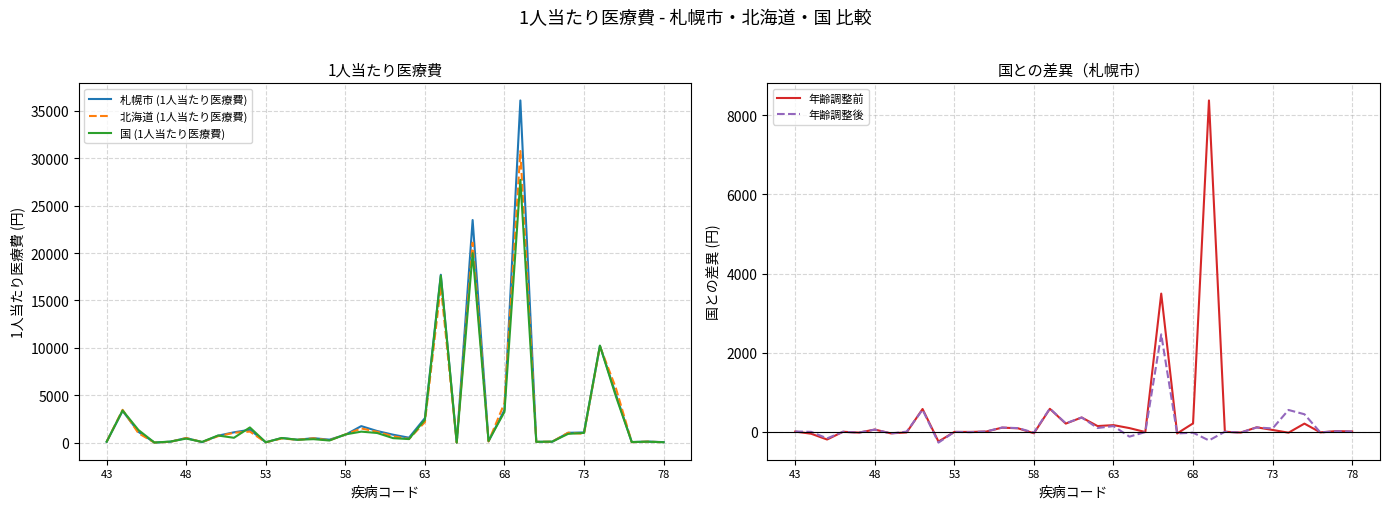

Where does the 年齢調整前 series first go above 9?

48